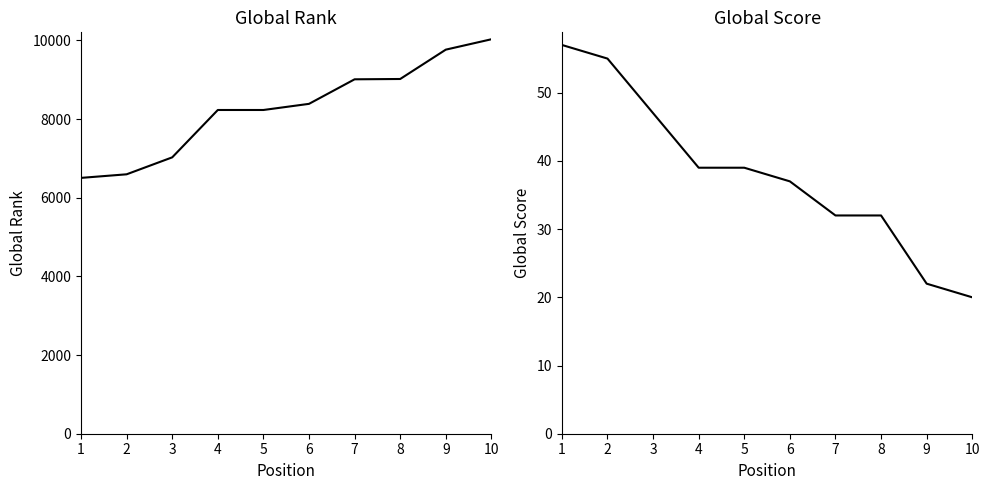

The value of Global Score at 8 is 32. True or false?

True